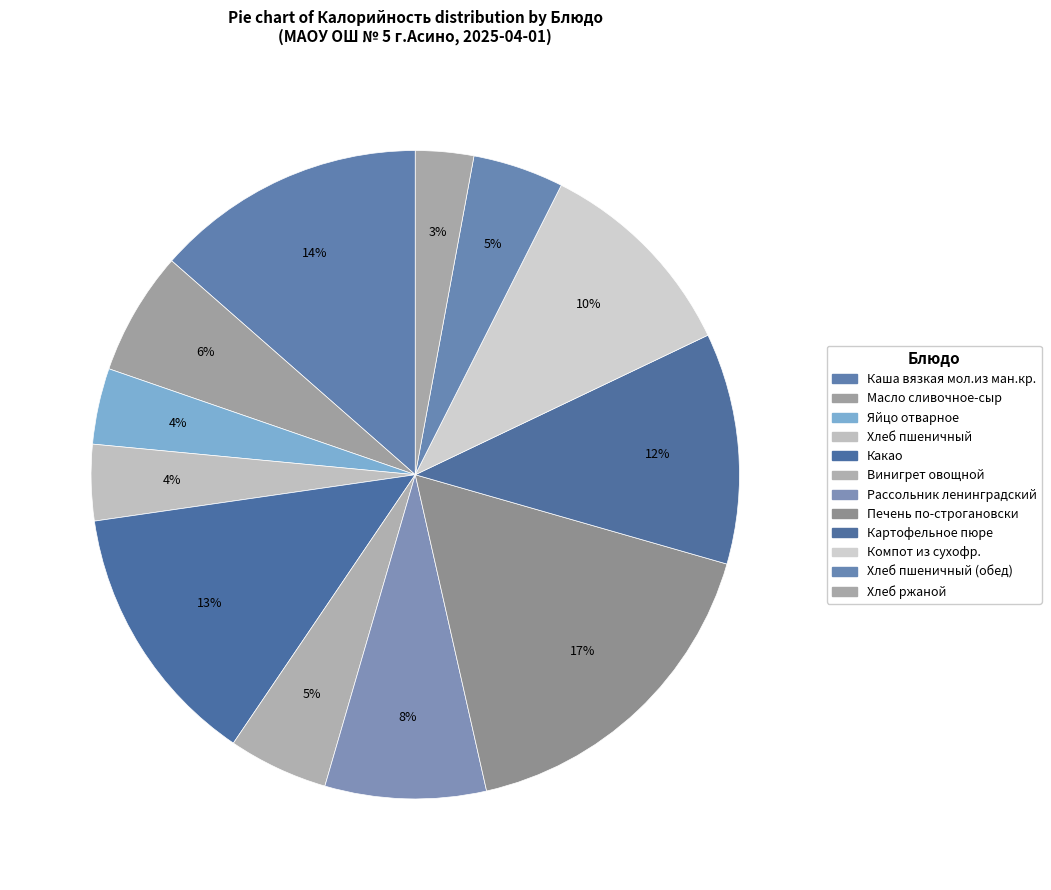

How many segments does this pie chart have?

12